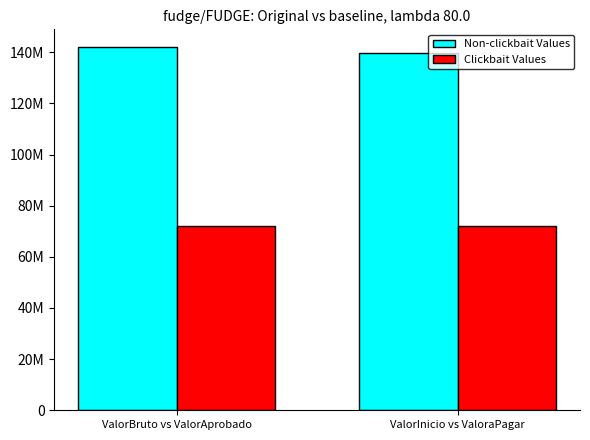

Between ValorBruto vs ValorAprobado and ValorInicio vs ValoraPagar, which is larger?

ValorBruto vs ValorAprobado